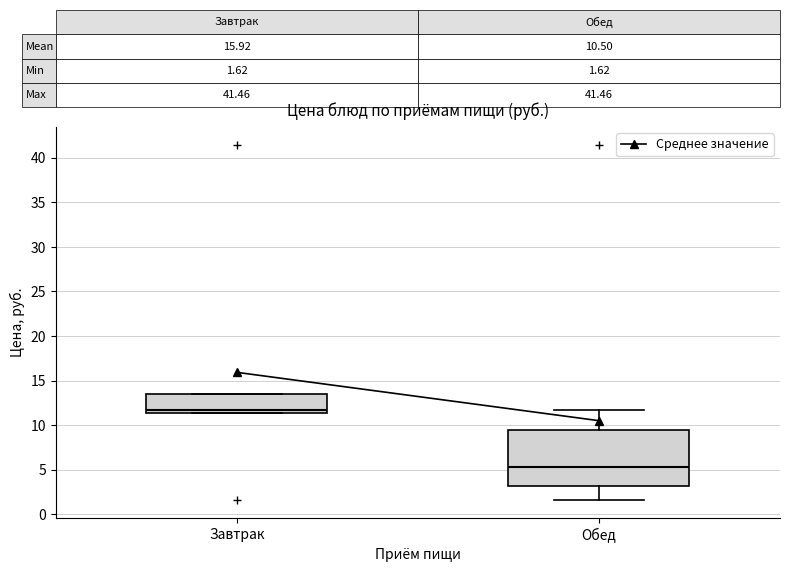

Which box's median line is the highest?

Завтрак